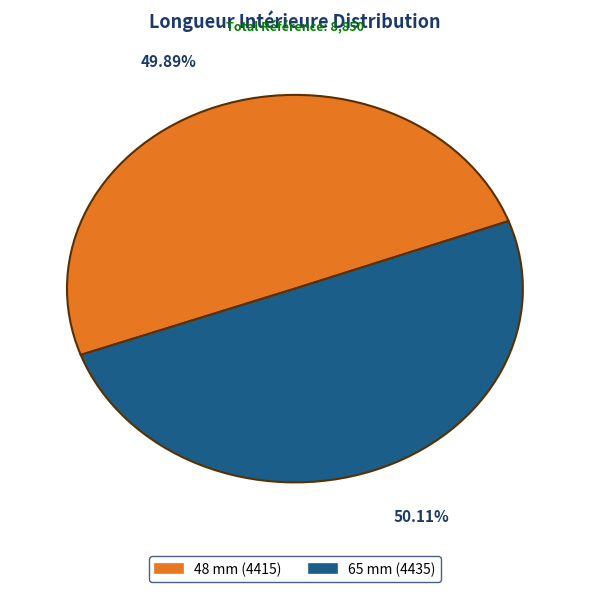

Is there a majority slice in this chart?

Yes